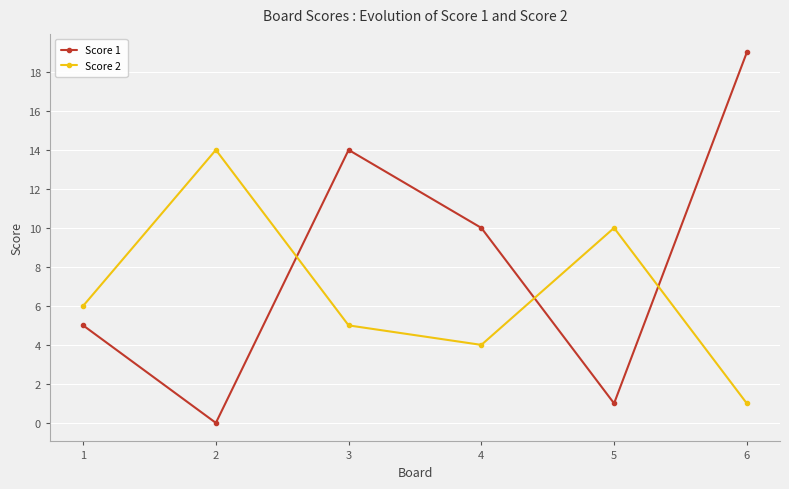

How many interior local peaks does the Score 1 series have?

1